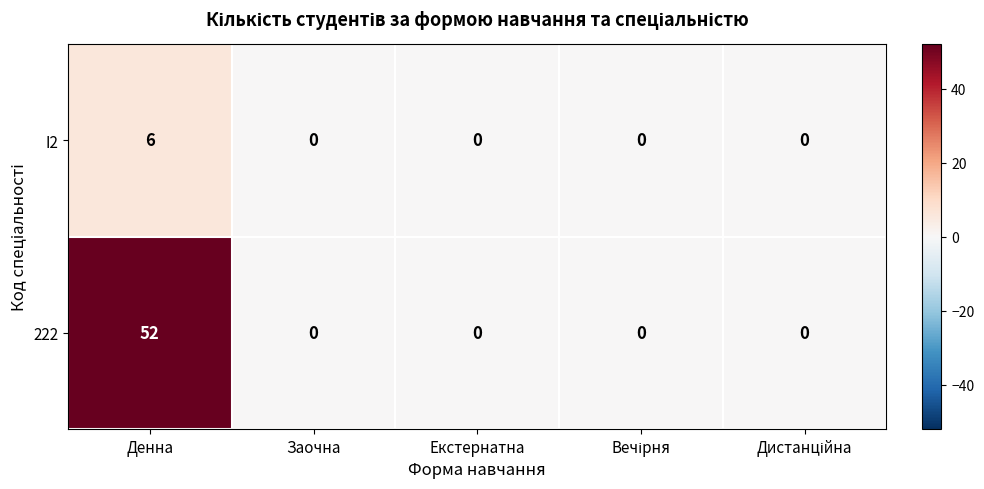

The value of I2 at Екстернатна is 3. True or false?

False